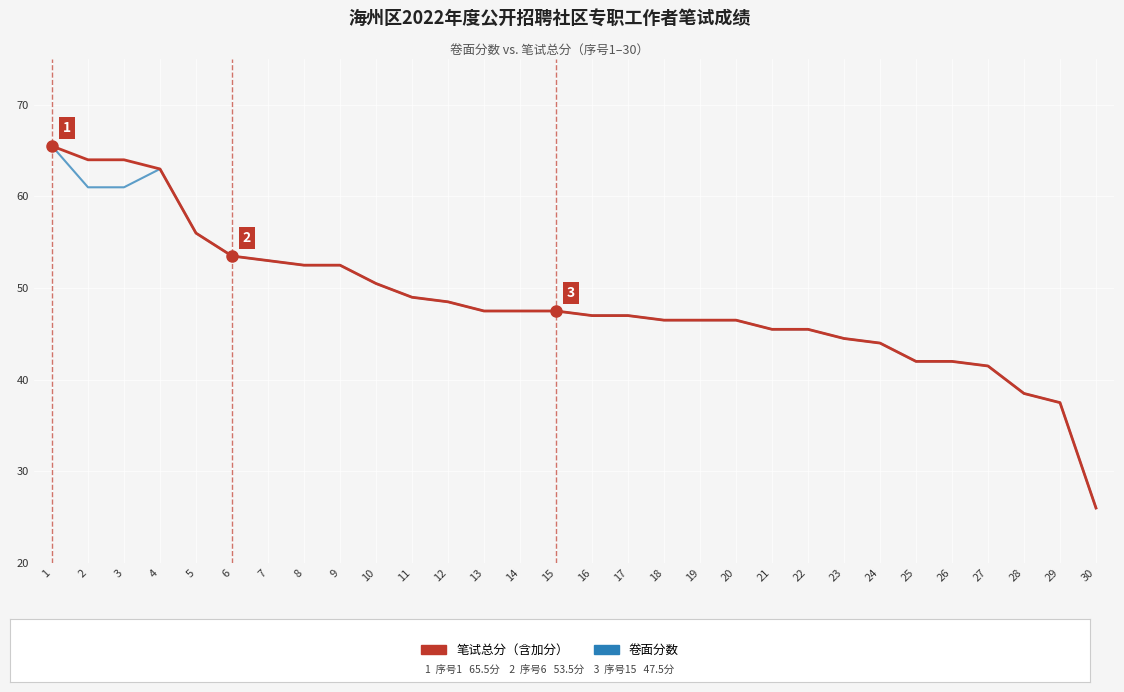

What is the greatest value displayed?

65.5